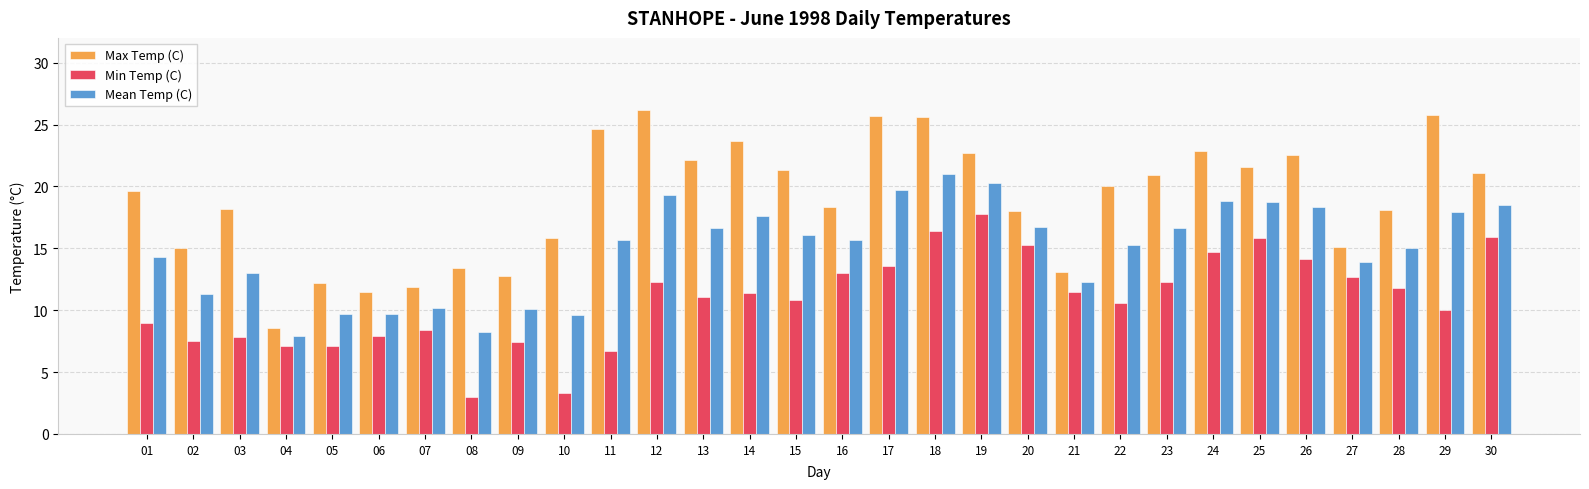

Rank the series at 29 from highest to lowest value.

Max Temp (C), Mean Temp (C), Min Temp (C)